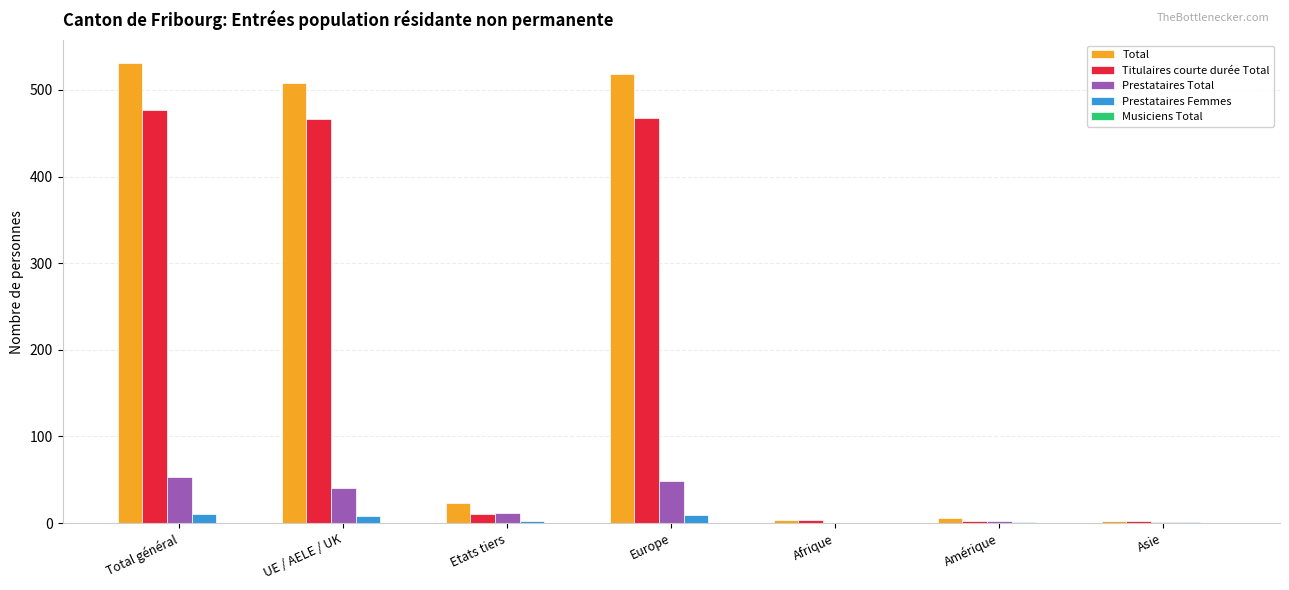

What is the greatest value displayed?

531